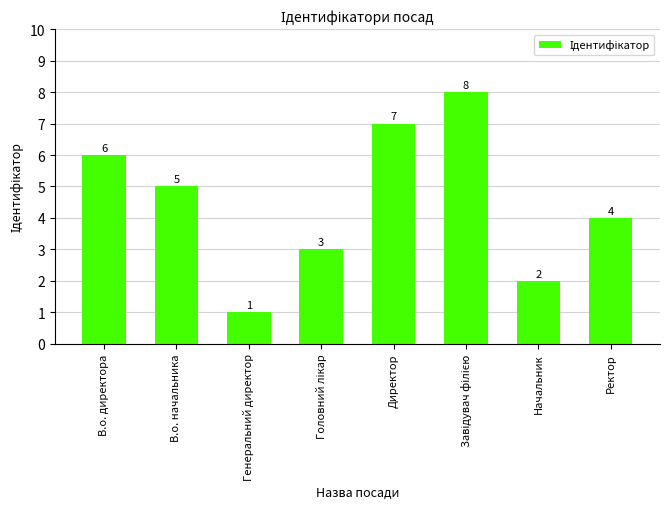

What is the maximum value shown in the chart?

8